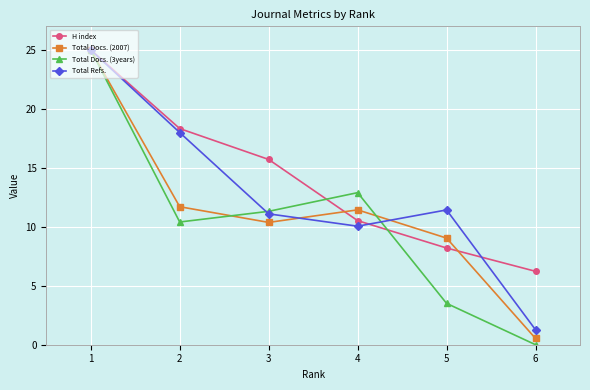

What is the value of the Total Refs. point at the 1st from the left?

25.0